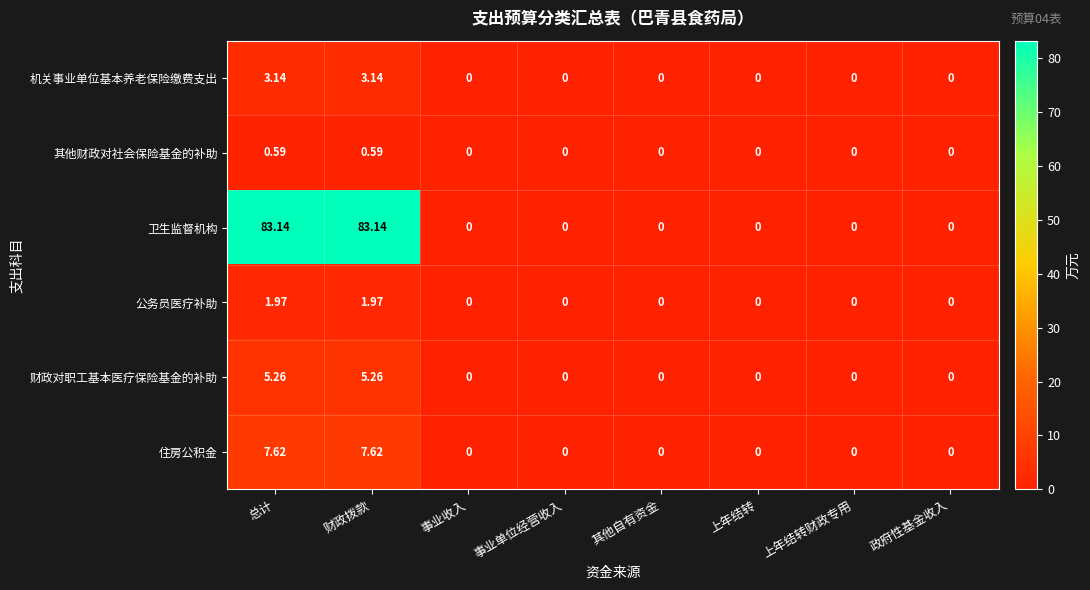

Which series has the widest spread of values?

卫生监督机构